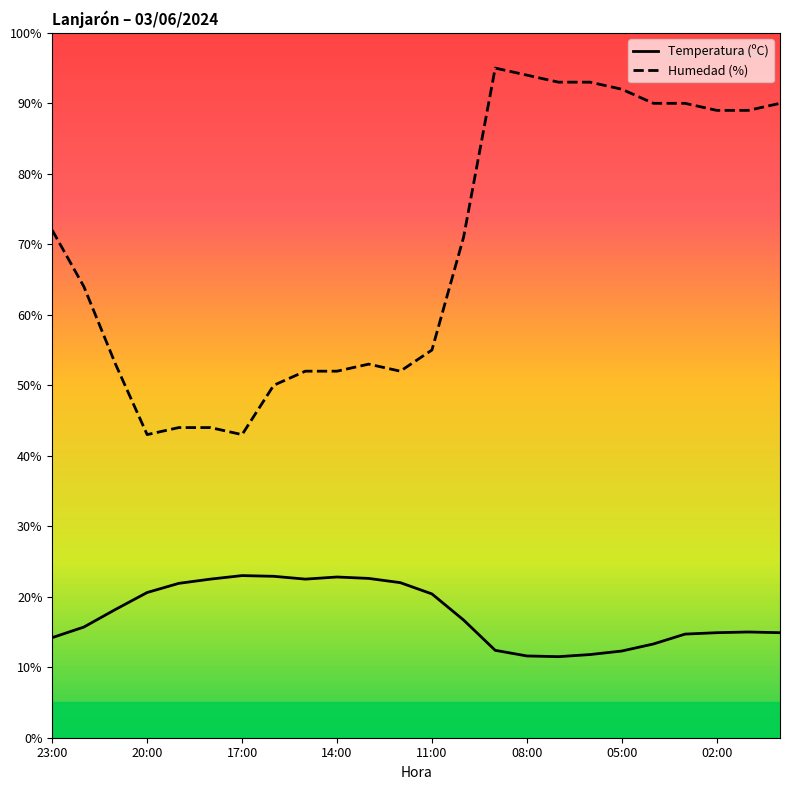

Which series has the largest range (max minus min)?

Humedad (%)